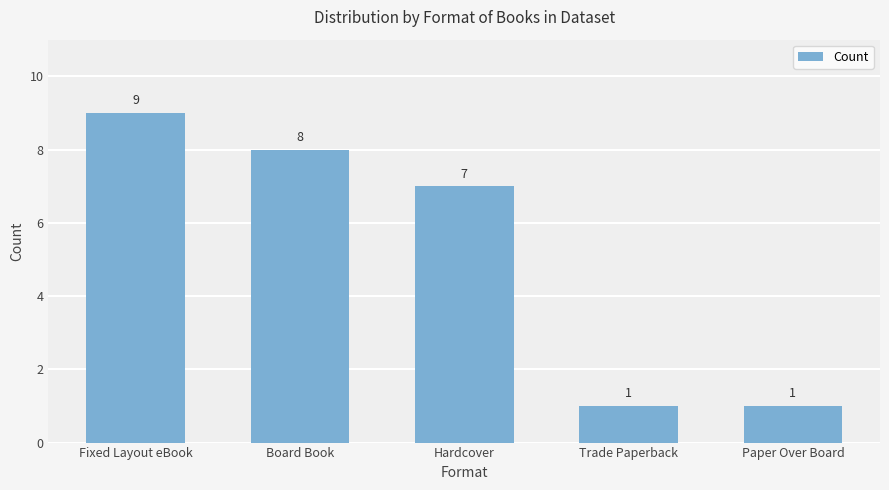

What is the greatest value displayed?

9